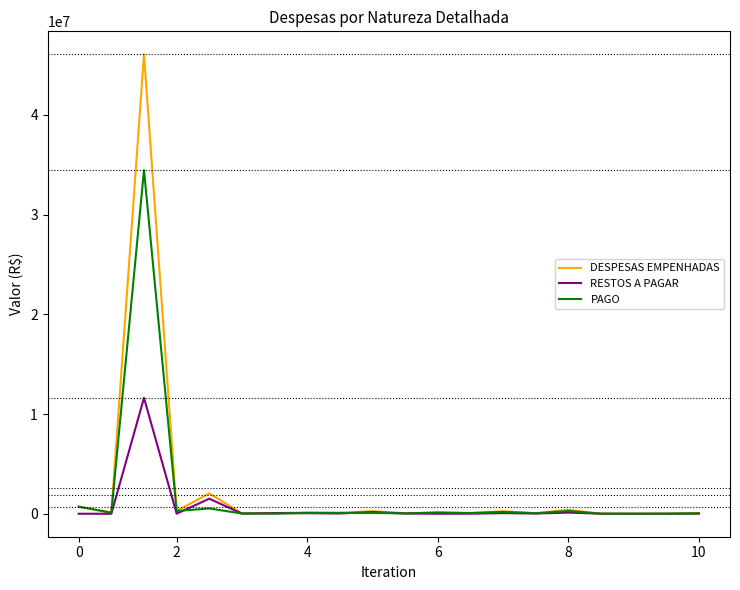

What is the maximum value for DESPESAS EMPENHADAS?

46065256.8